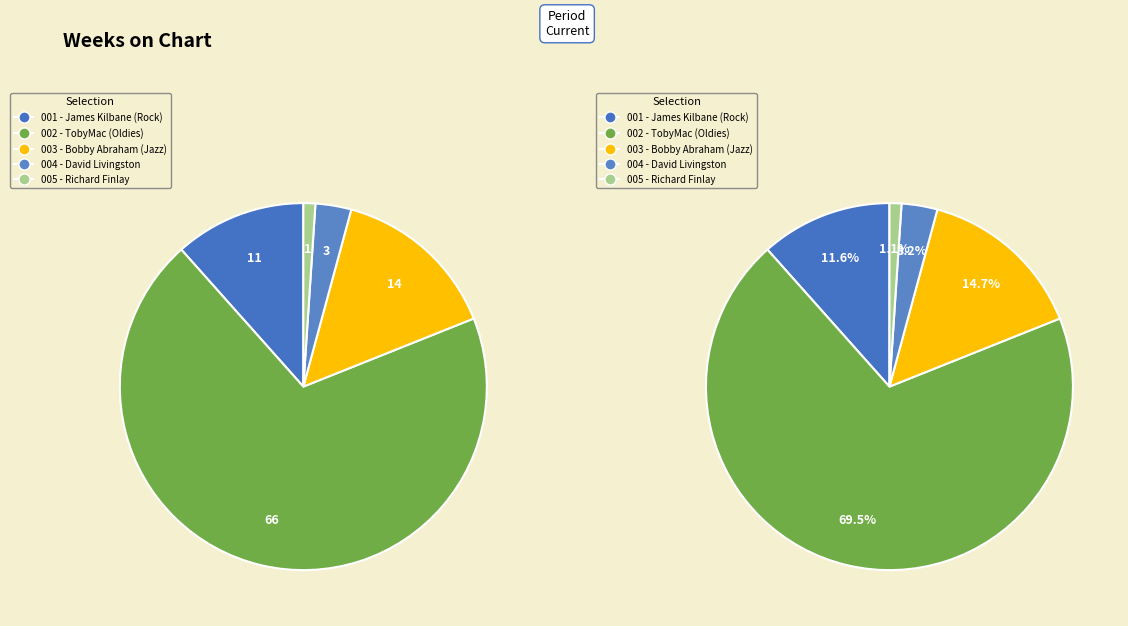

Rank the categories by value from highest to lowest.

TobyMac - Christmas This Year, Bobby Abraham - God Can Do It Again, James Kilbane - Easter Hallelujah, David Livingston - Could It Be, Richard Finlay - Country Heaven